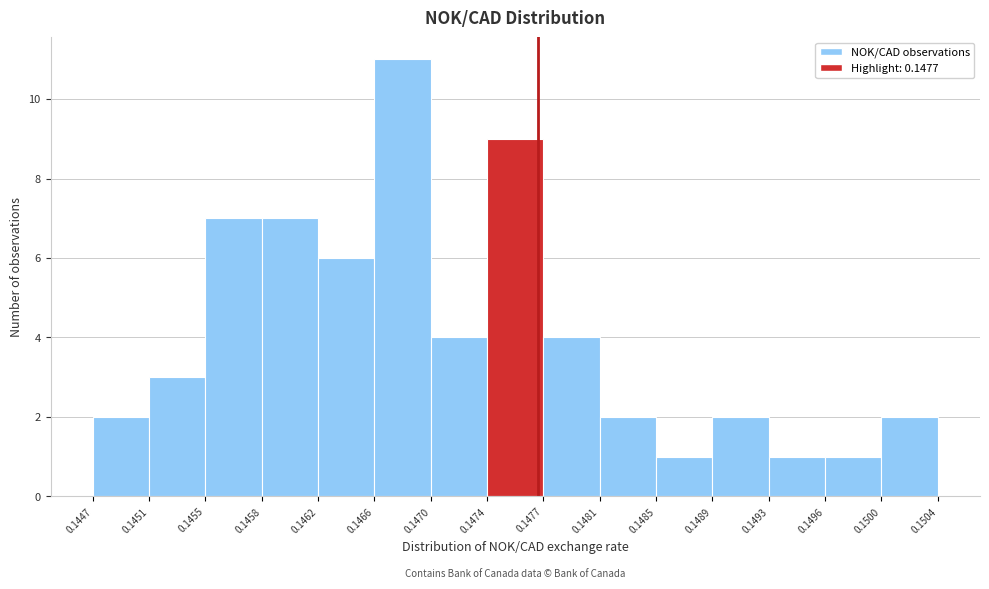

Reading left to right, transcribe this chart: for each bar, give the range it covers on the x-axis and its height. The values are not printed on the chart, so give them approximately, as read against the axis.

0.1447 to 0.1451: 2
0.1451 to 0.1455: 3
0.1455 to 0.1458: 7
0.1458 to 0.1462: 7
0.1462 to 0.1466: 6
0.1466 to 0.1470: 11
0.1470 to 0.1474: 4
0.1474 to 0.1477: 9
0.1477 to 0.1481: 4
0.1481 to 0.1485: 2
0.1485 to 0.1489: 1
0.1489 to 0.1493: 2
0.1493 to 0.1496: 1
0.1496 to 0.1500: 1
0.1500 to 0.1504: 2